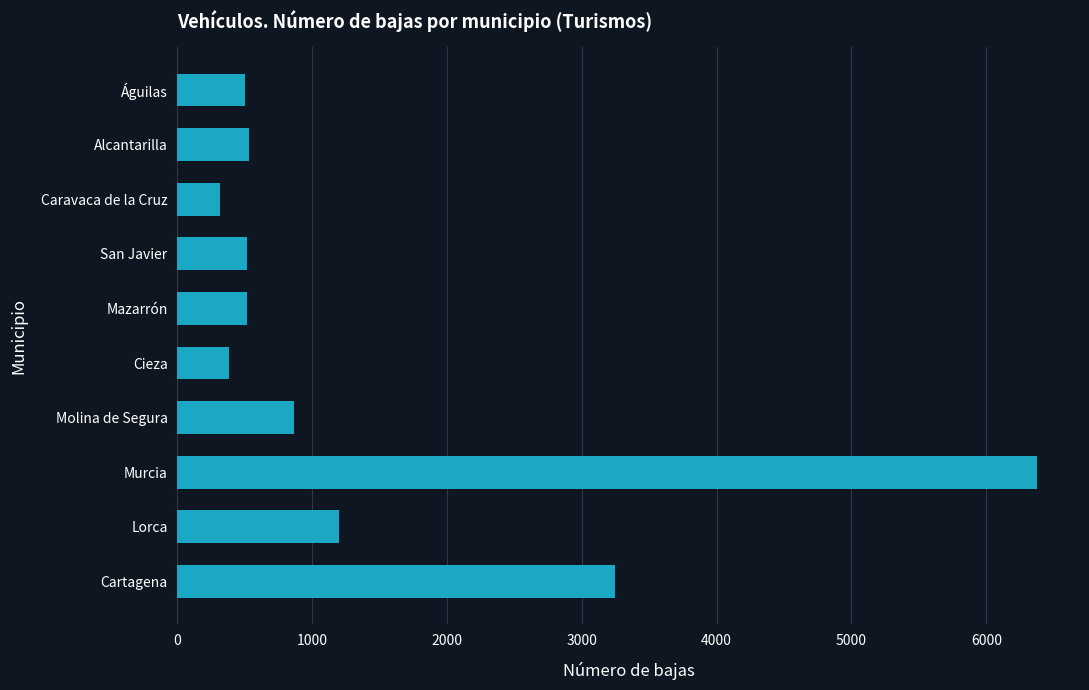

Which category has the highest value across all series?

Murcia